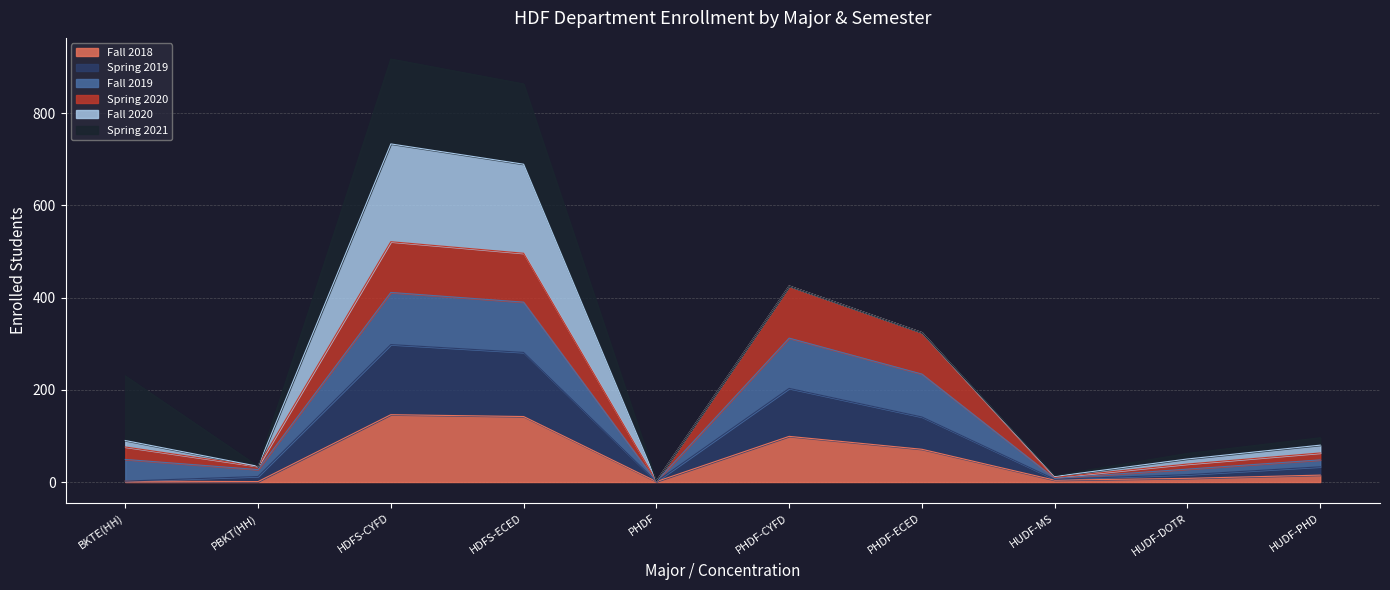

What is the average value of the Fall 2018 series?

49